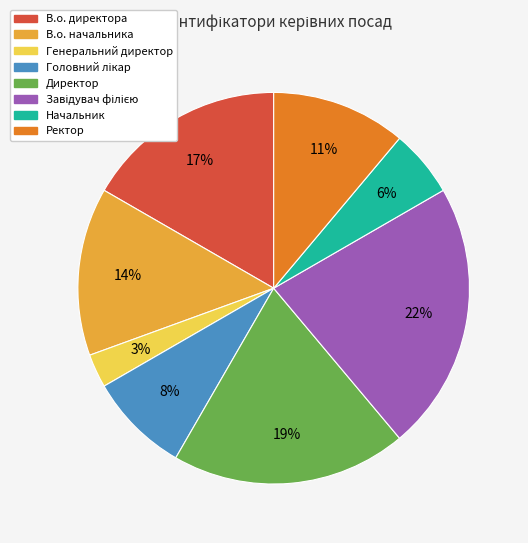

To the nearest percent, what is the difference between the largest and smallest slice percentages?

19%